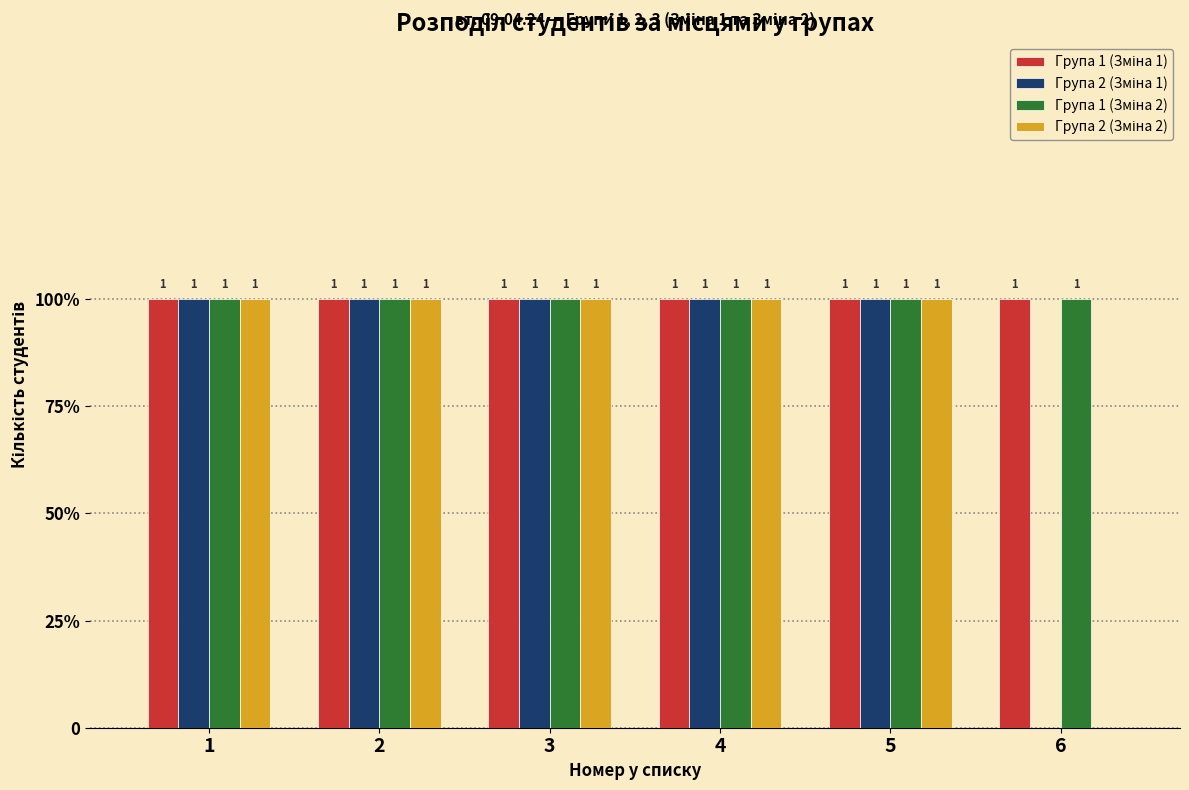

Are the bars grouped side by side (vs. stacked)?

Yes